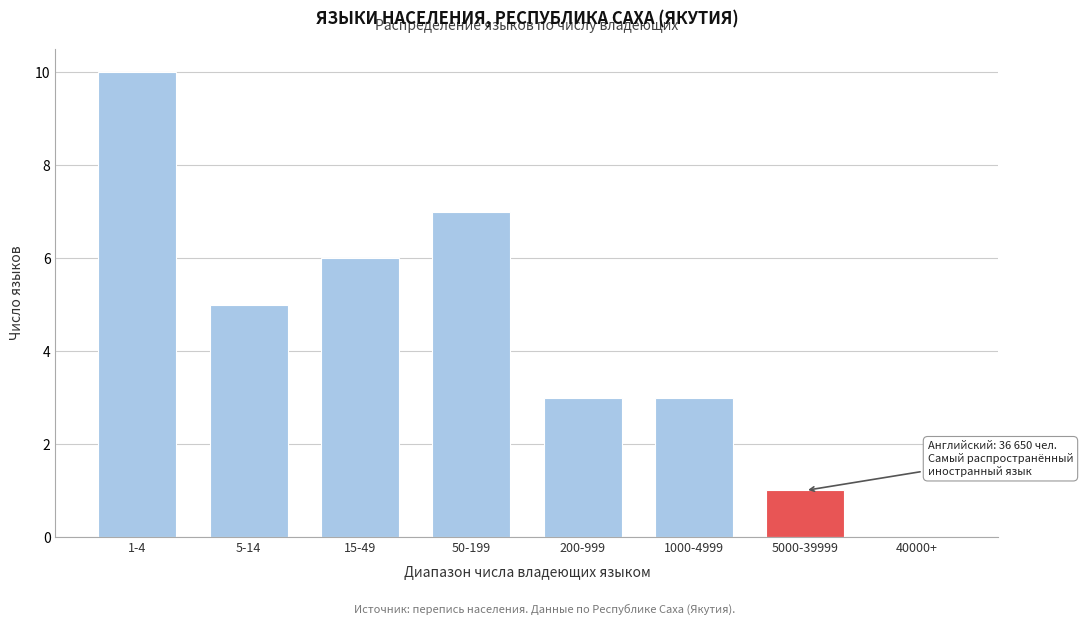

Reading left to right, extract all data points from this chart.

1-4=10	5-14=5	15-49=6	50-199=7	200-999=3	1000-4999=3	5000-39999=1	40000+=0